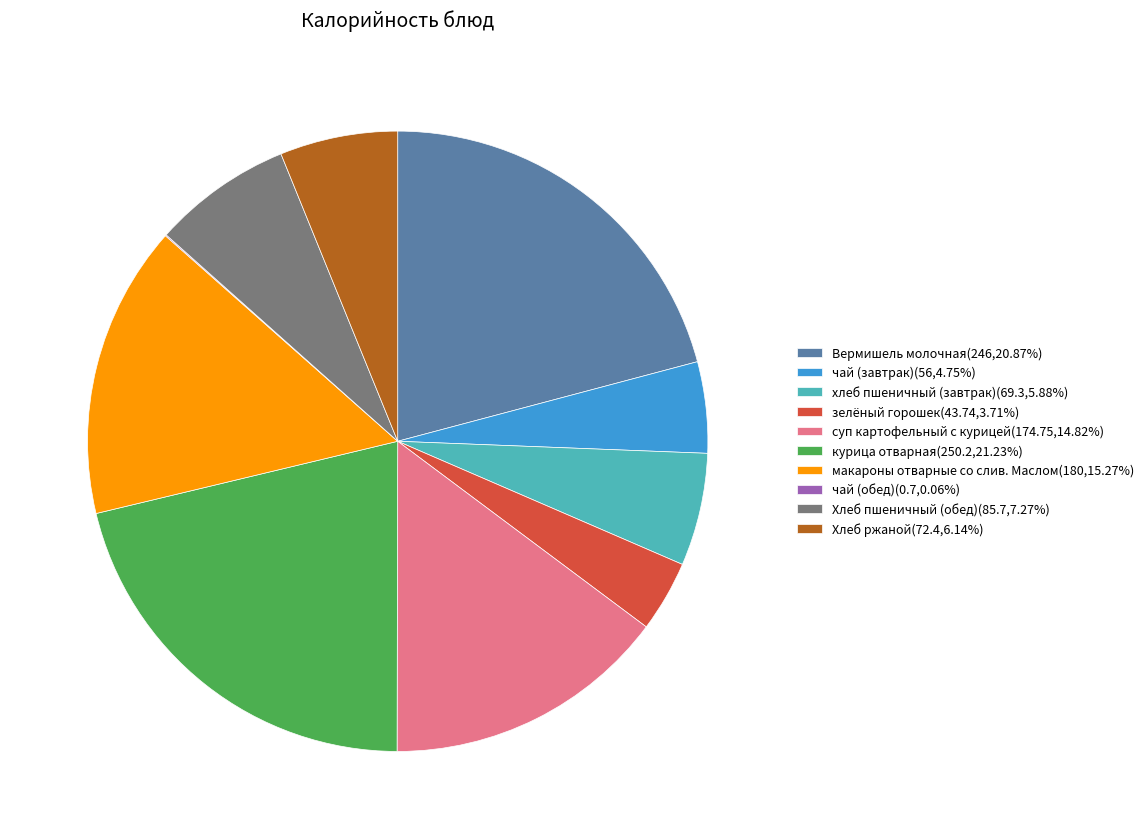

Approximately how many times larger is the value at курица отварная(250.2,21.23%) compared to макароны отварные со слив. Маслом(180,15.27%)?

1.4